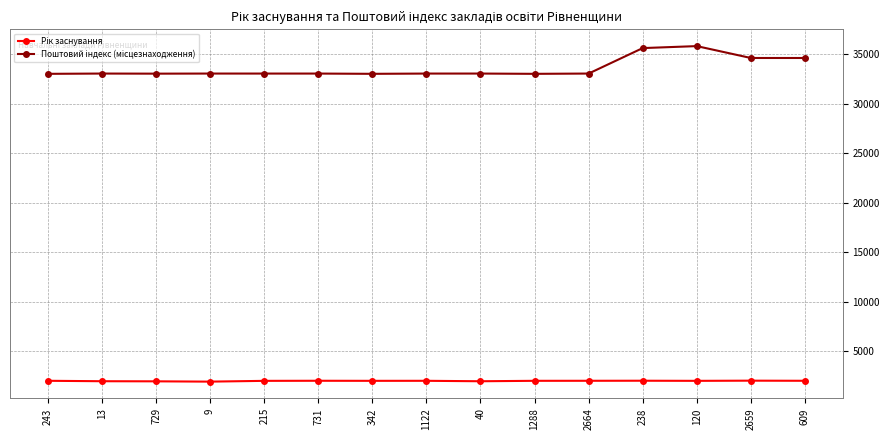

At how many categories does at least one series exceed 18321?

15